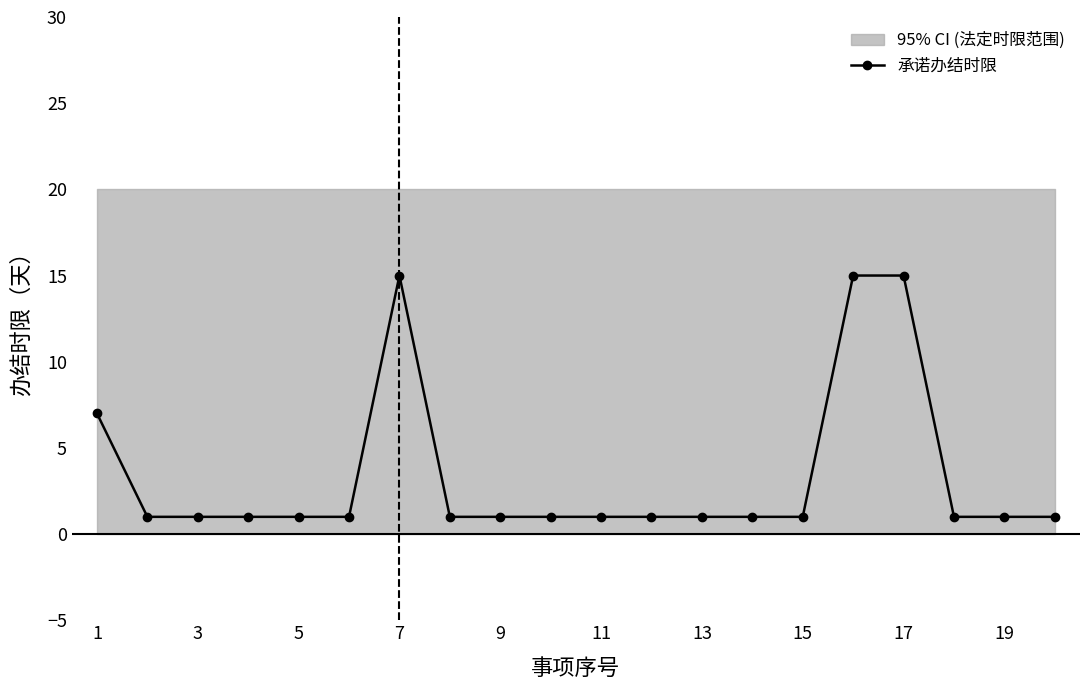

True or false: 承诺办结时限 has more than 0 points higher than both neighbors.

True